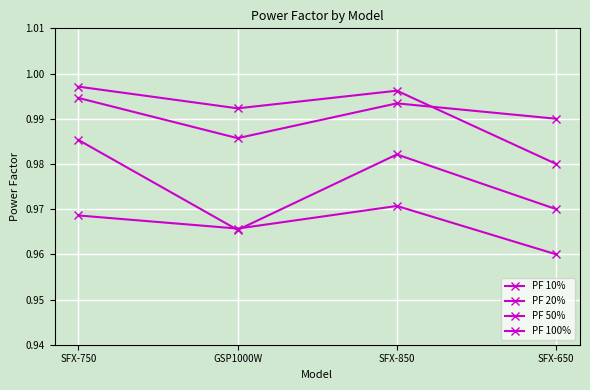

Count the number of categories in the chart.

4